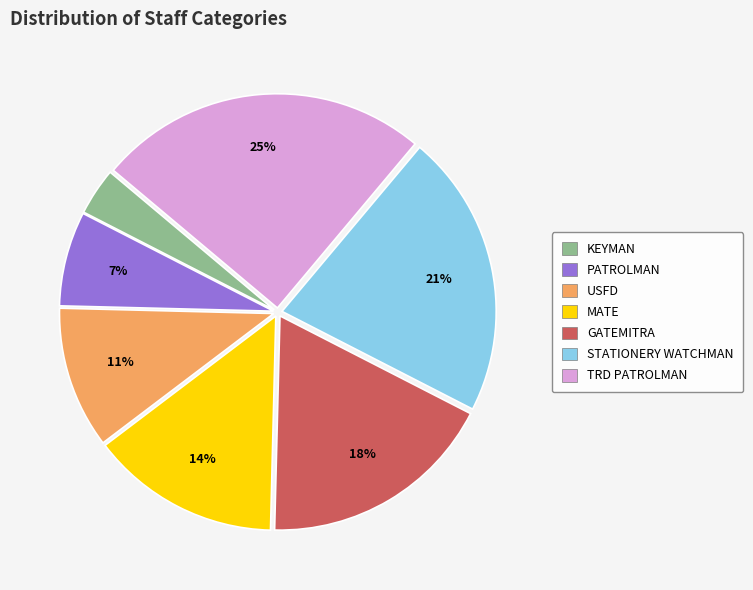

Between USFD and STATIONERY WATCHMAN, which is larger?

STATIONERY WATCHMAN